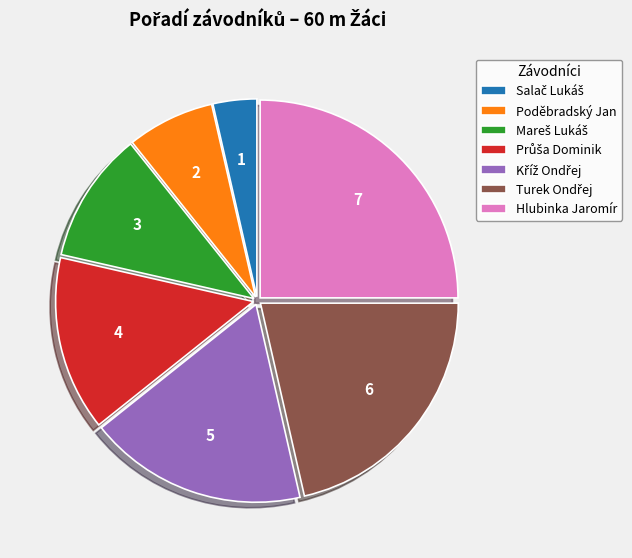

Which slice is the largest?

Hlubinka Jaromír